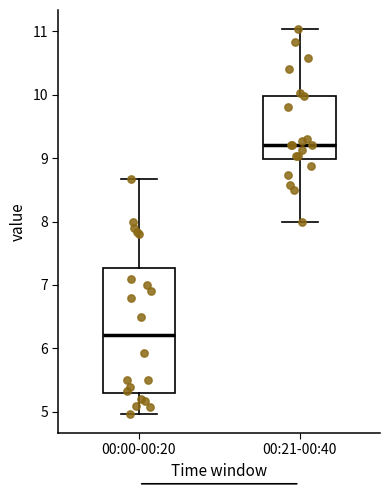

Which box's median line is the lowest?

00:00-00:20